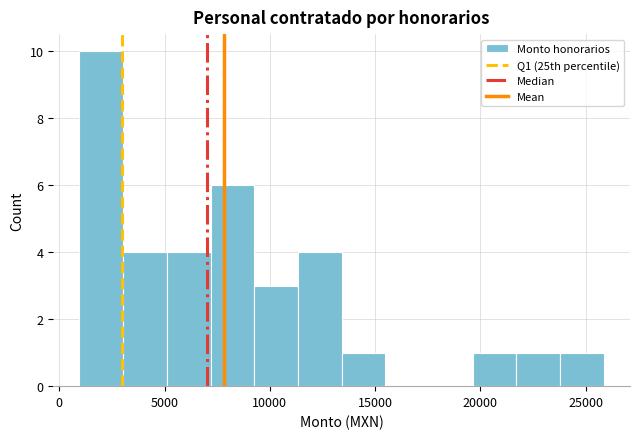

Over which range of the x-axis is the bar tallest?

1000 to 3000